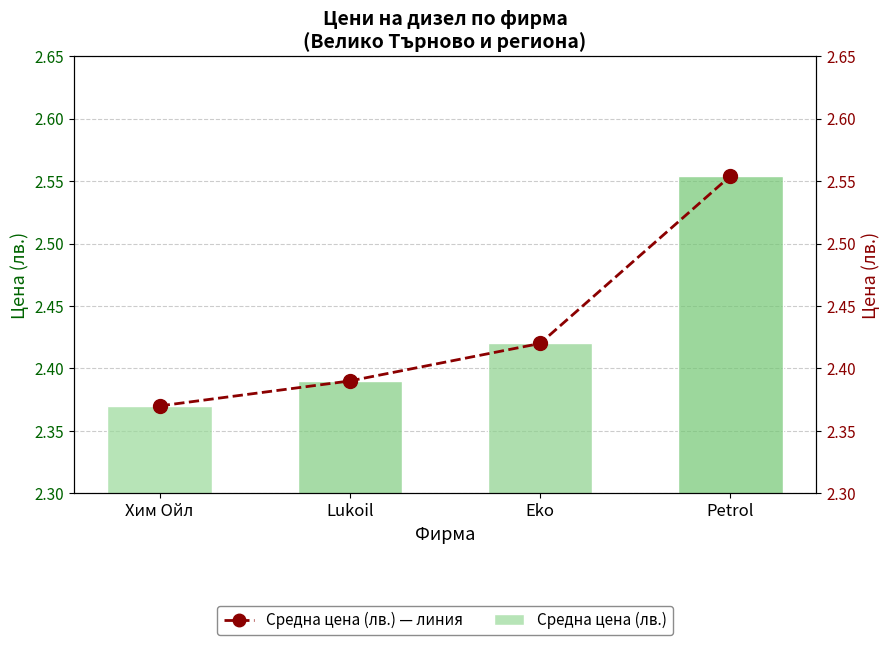

What is the minimum value for Средна цена (лв.)?

2.4